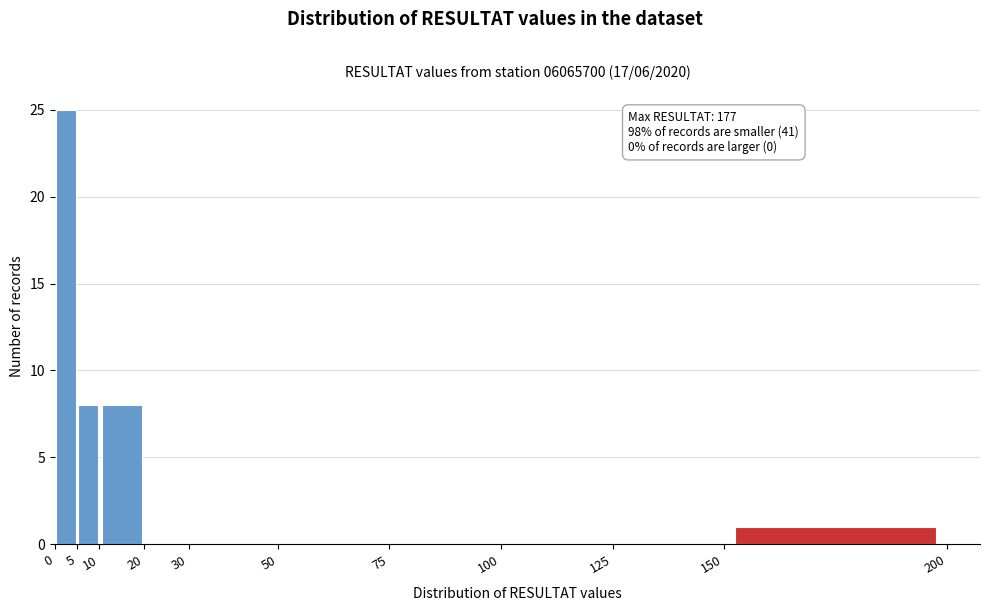

Over which range of the x-axis is the bar tallest?

0 to 5